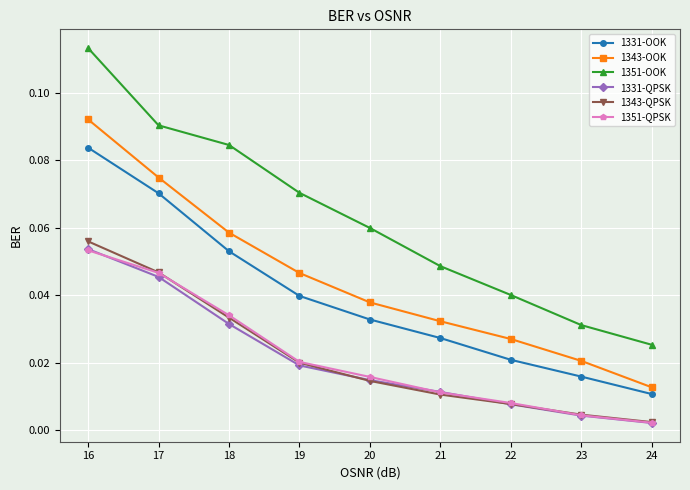

Is it true that 1351-OOK equals 0.1 at 22?

False